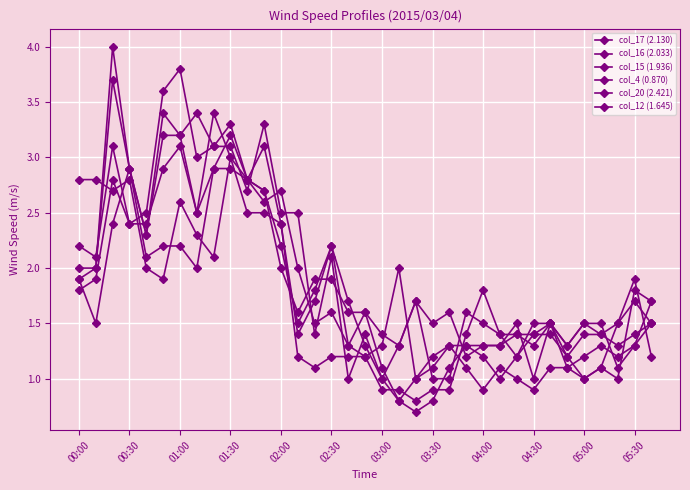

Count the number of categories in the chart.

35